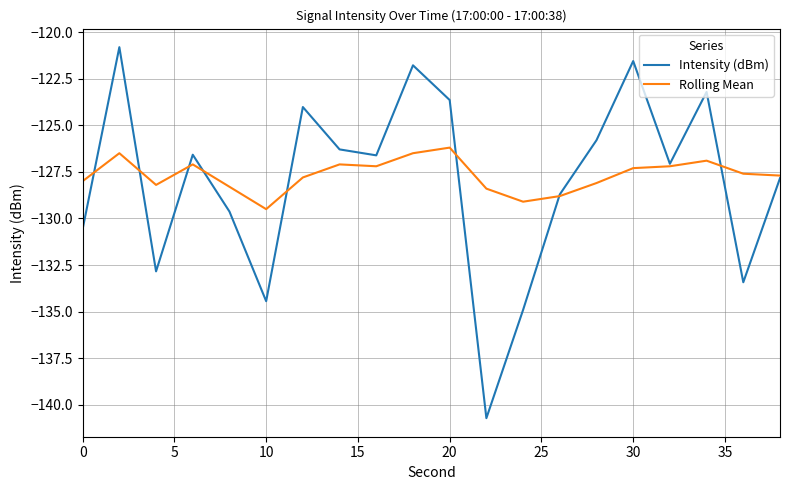

Which series has the largest range (max minus min)?

Intensity (dBm)